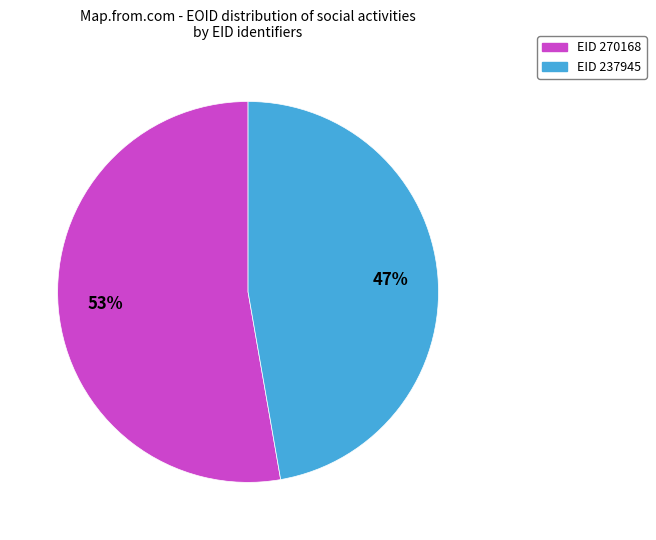

Is there a majority slice in this chart?

Yes